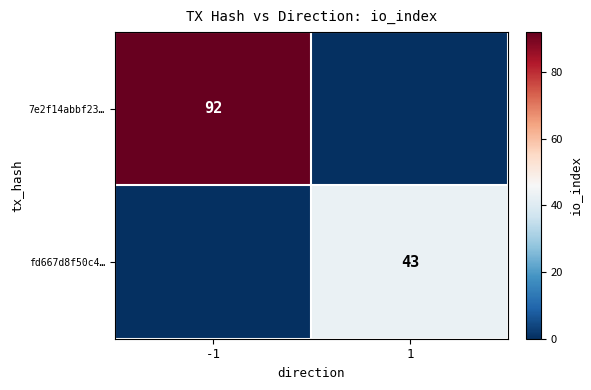

The fd667d8f50c4… series shows 58 at 1. True or false?

False